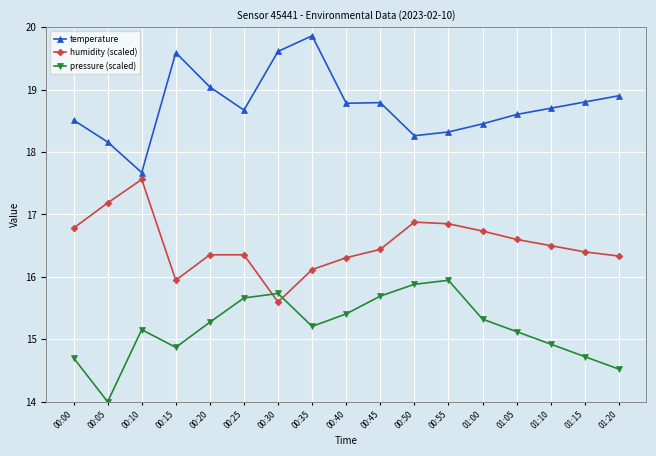

Which series has the largest total across all categories?

temperature